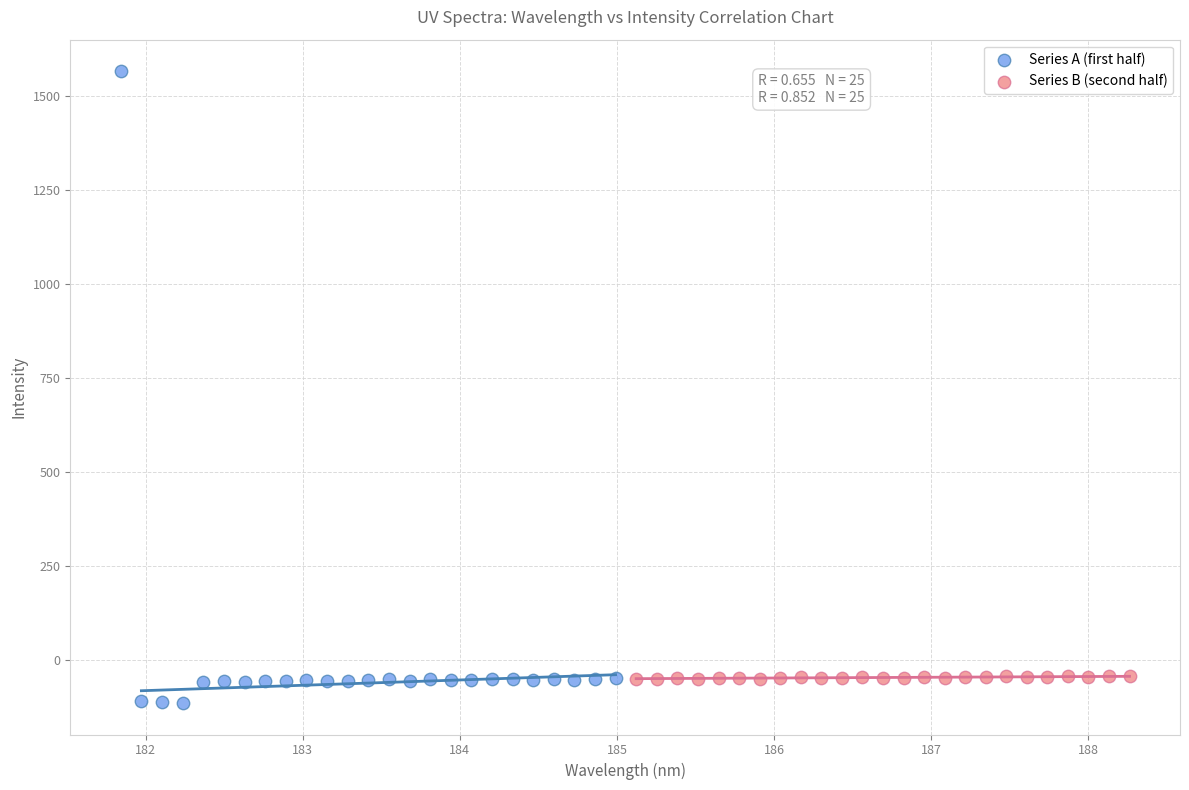

Which series has the widest spread of Y values?

Series A (first half)